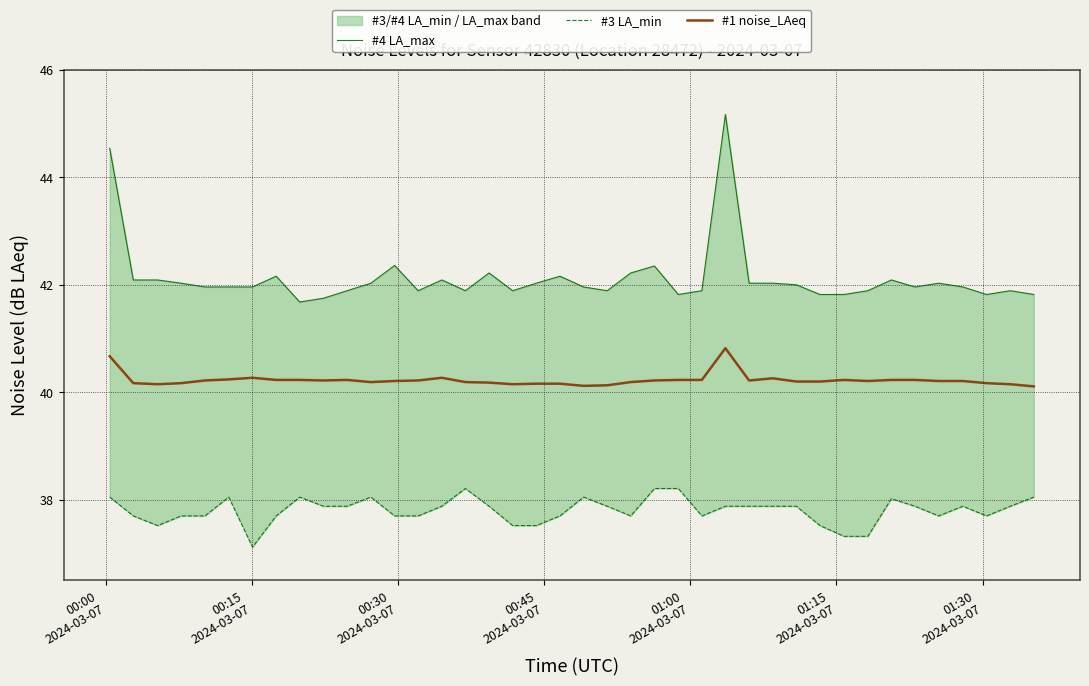

True or false: #4 LA_max and #1 noise_LAeq intersect in this chart.

False